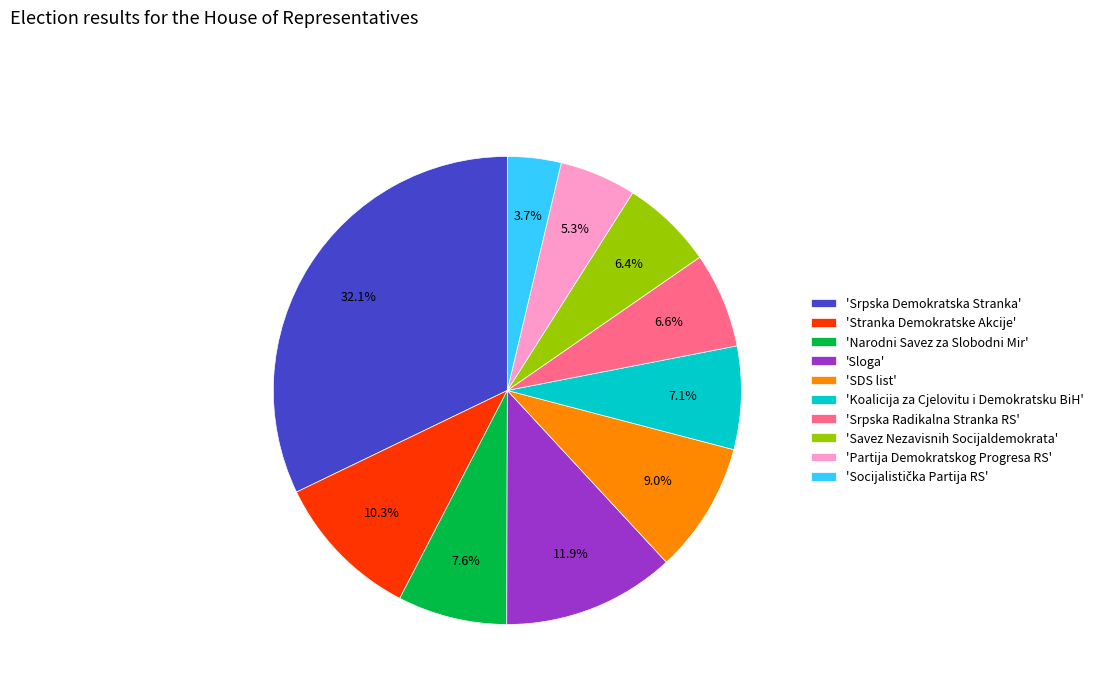

Approximately how many times larger is the value at 'Stranka Demokratske Akcije' compared to 'Srpska Radikalna Stranka RS'?

1.6